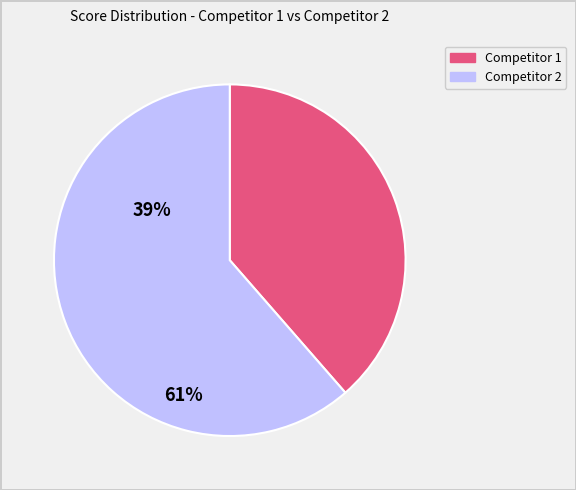

Does any single category account for the majority?

Yes